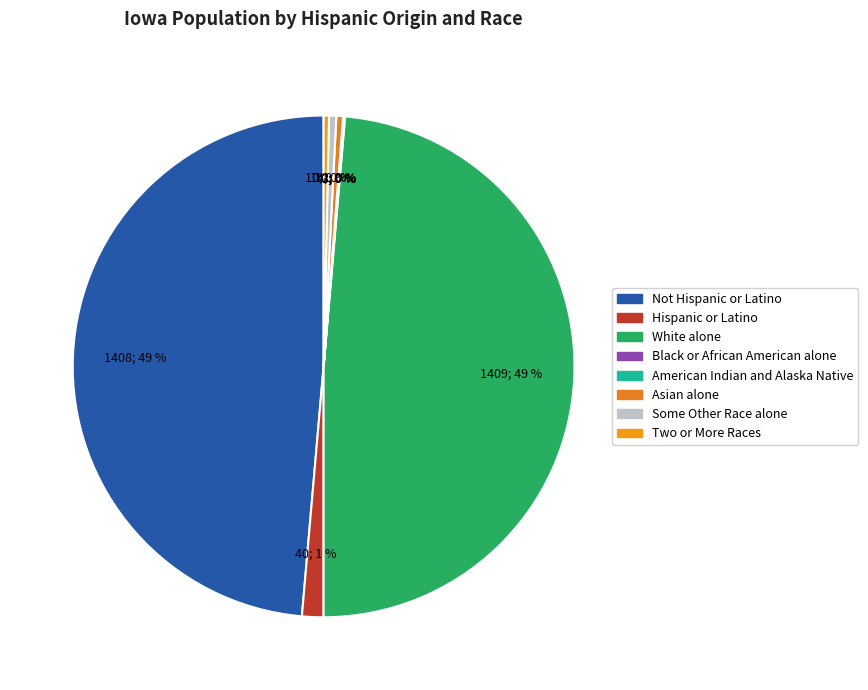

To the nearest percent, what portion does Hispanic or Latino represent?

1%